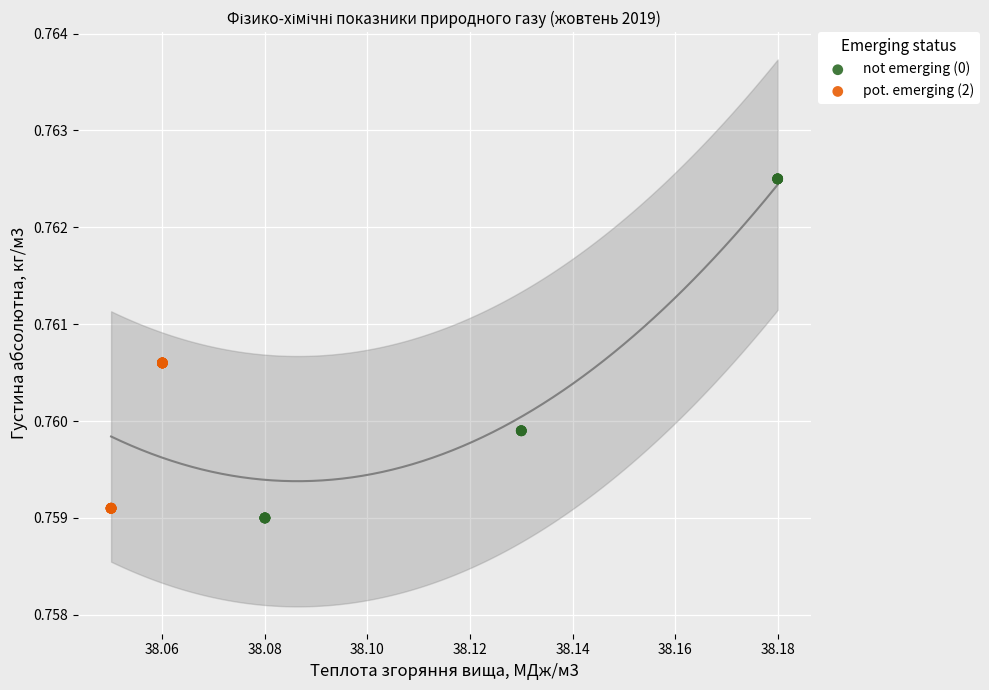

Which series contains the highest Y value?

not emerging (0)